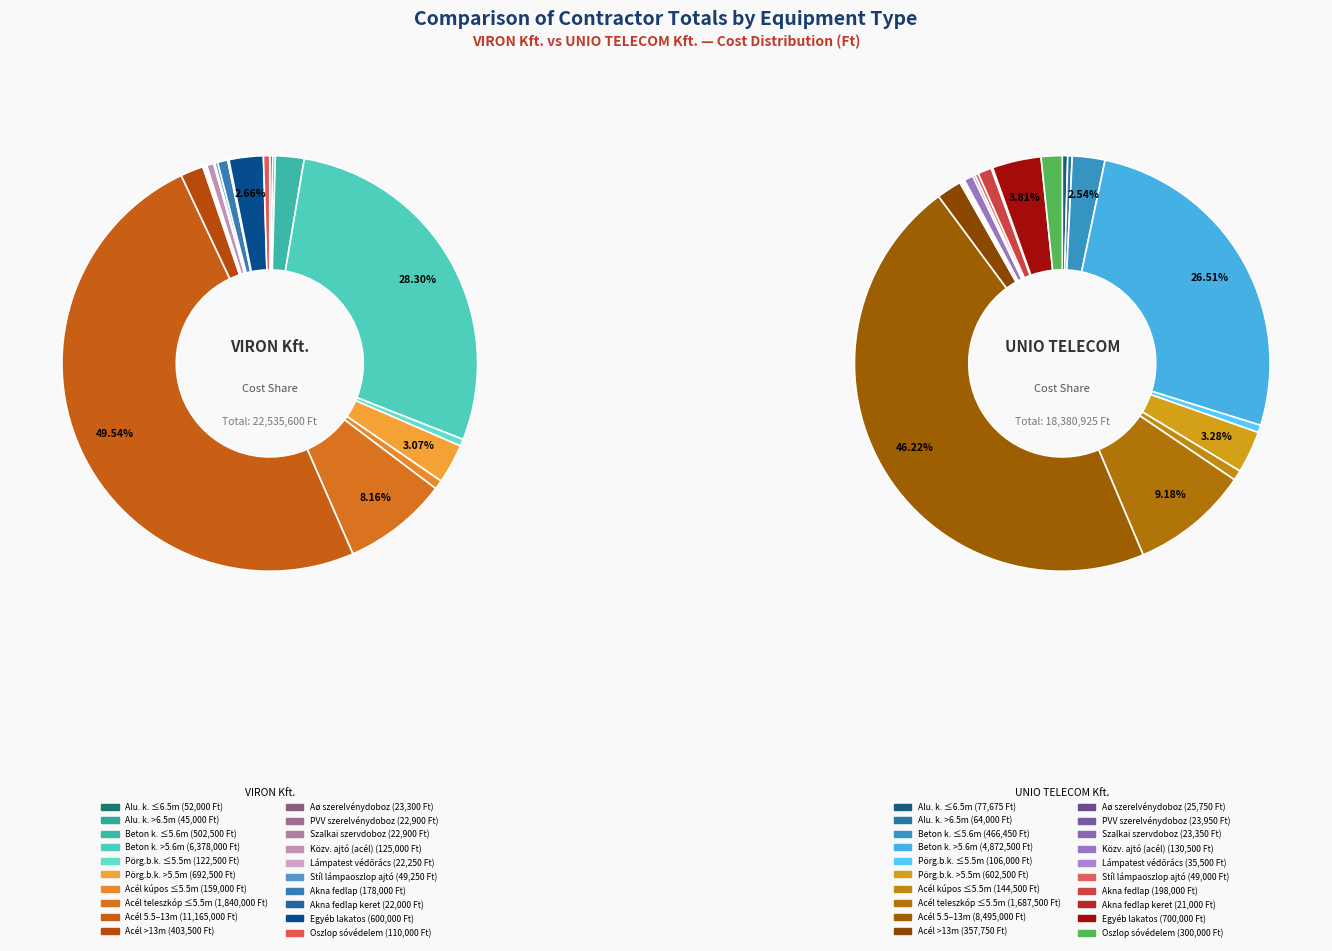

How many segments does this pie chart have?

20